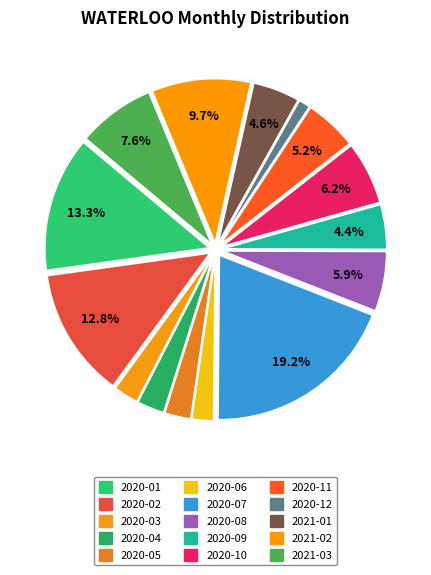

How many slices are in this pie chart?

15